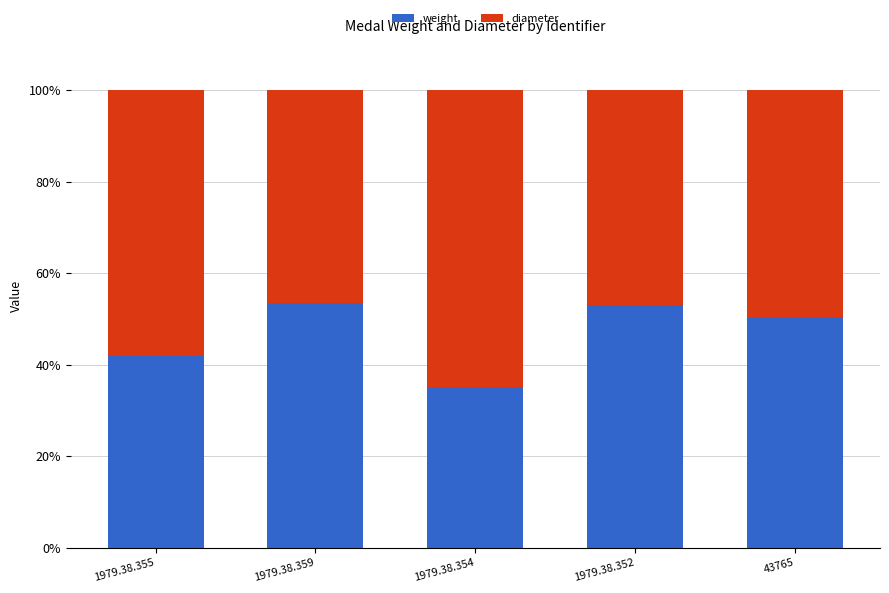

What is the highest value of the weight series?

53.4